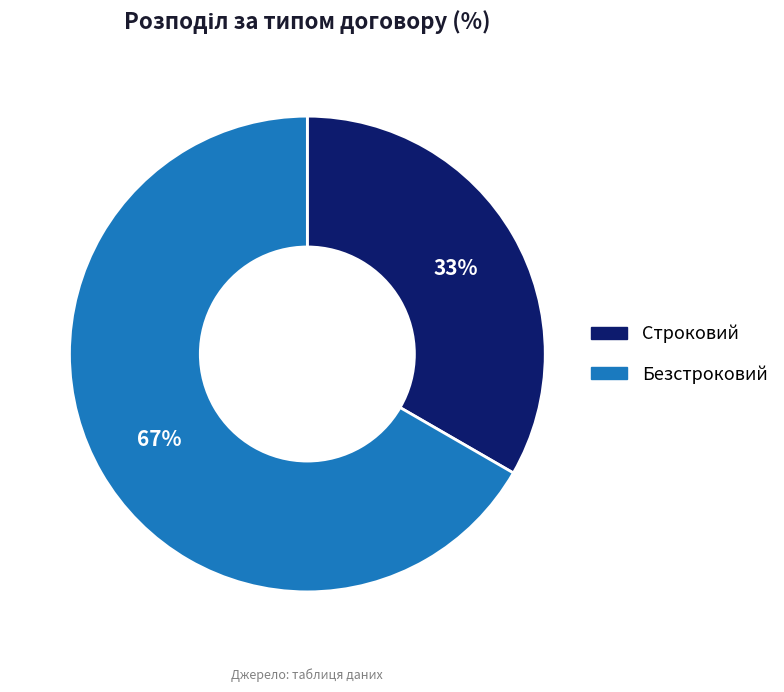

Is Безстроковий the majority of the pie?

Yes